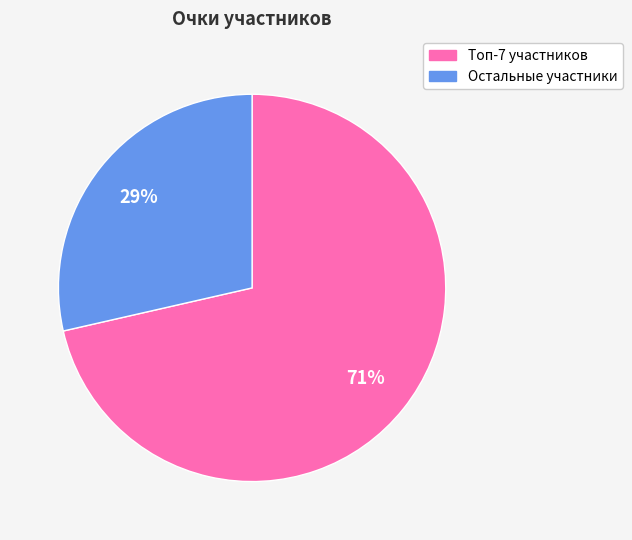

Is there a majority slice in this chart?

Yes